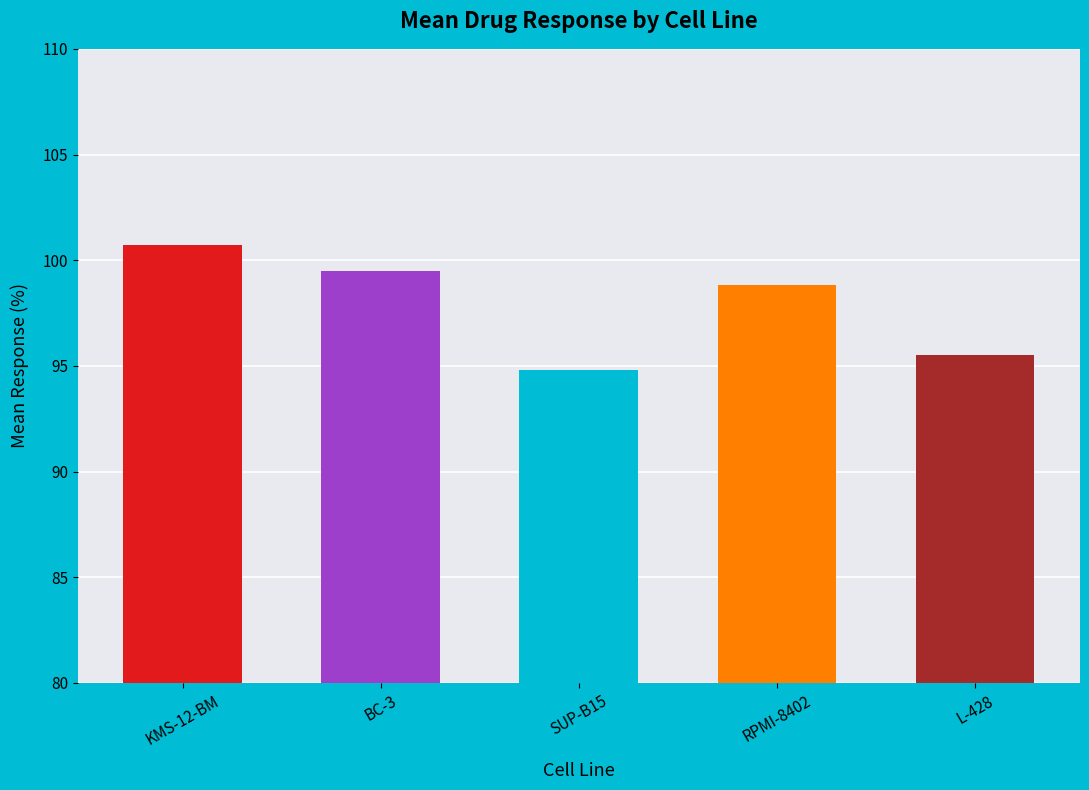

What is the sum of all values?

489.4